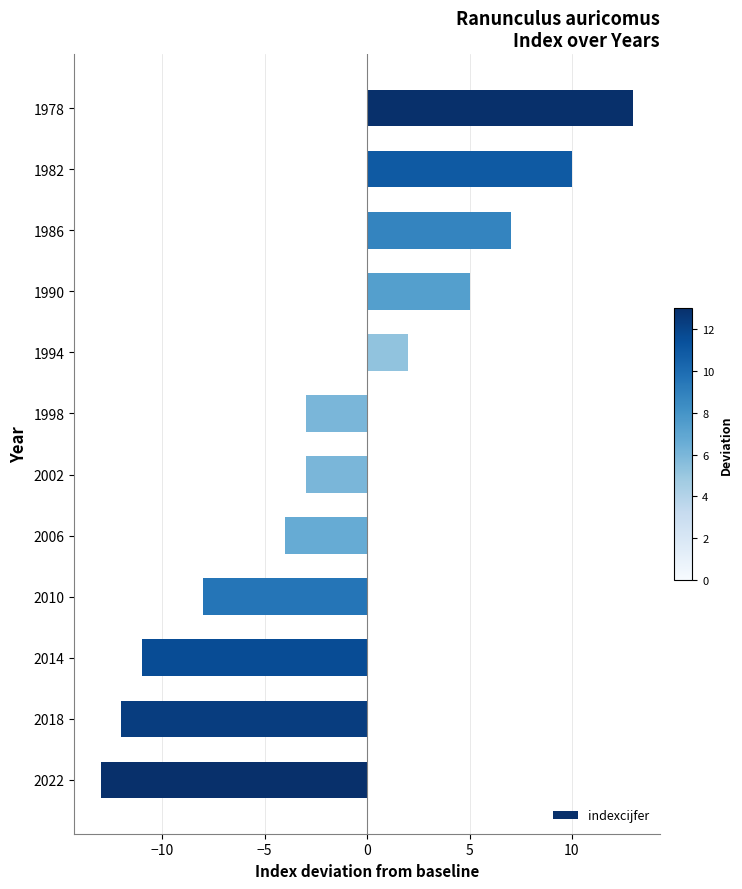

The chart shows a value of -5 at 1998. True or false?

False